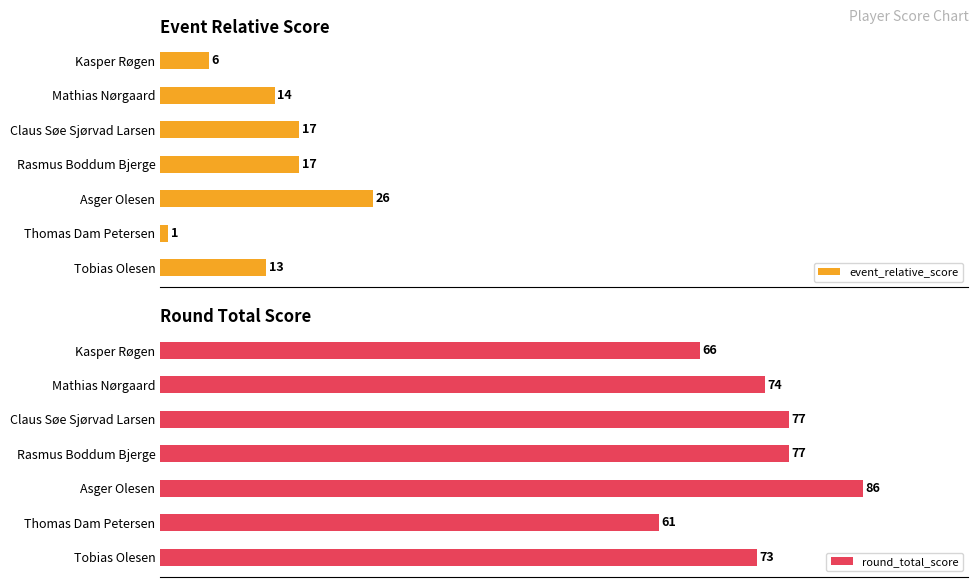

Which category has the lowest value in the event_relative_score series?

Thomas Dam Petersen